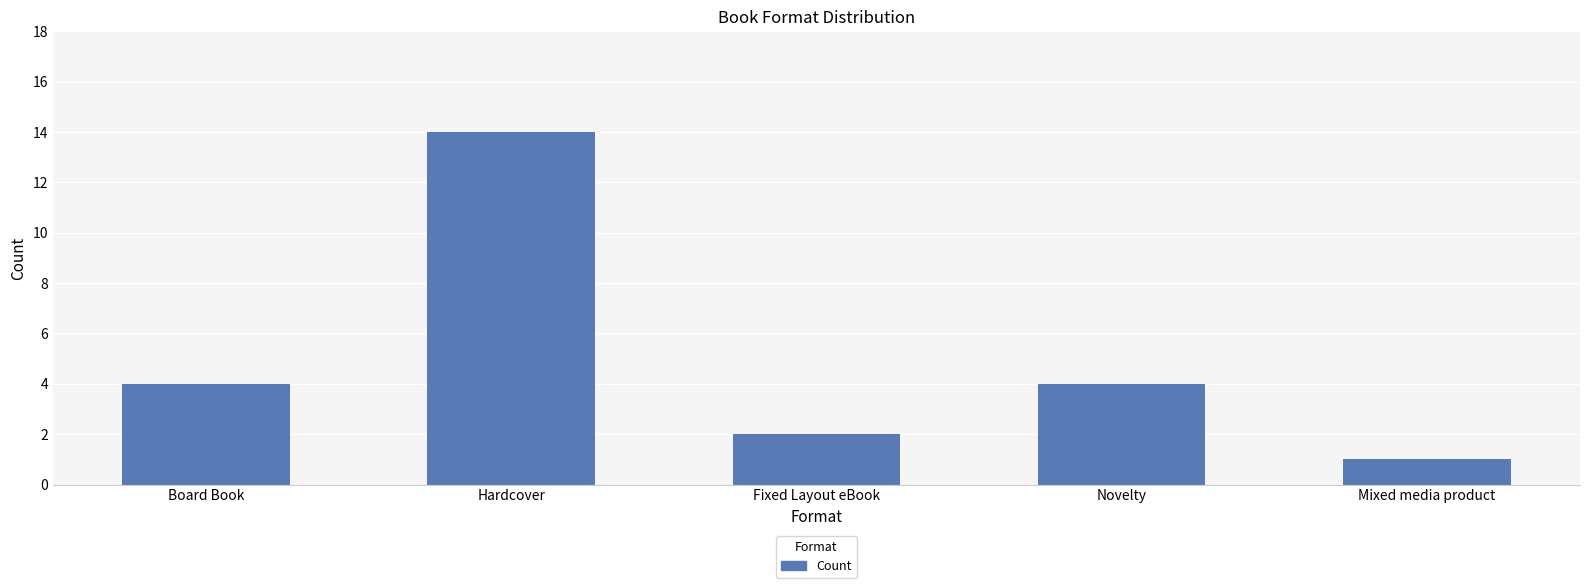

What is the greatest value displayed?

14